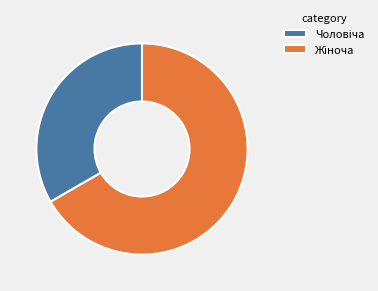

Is there a majority slice in this chart?

Yes